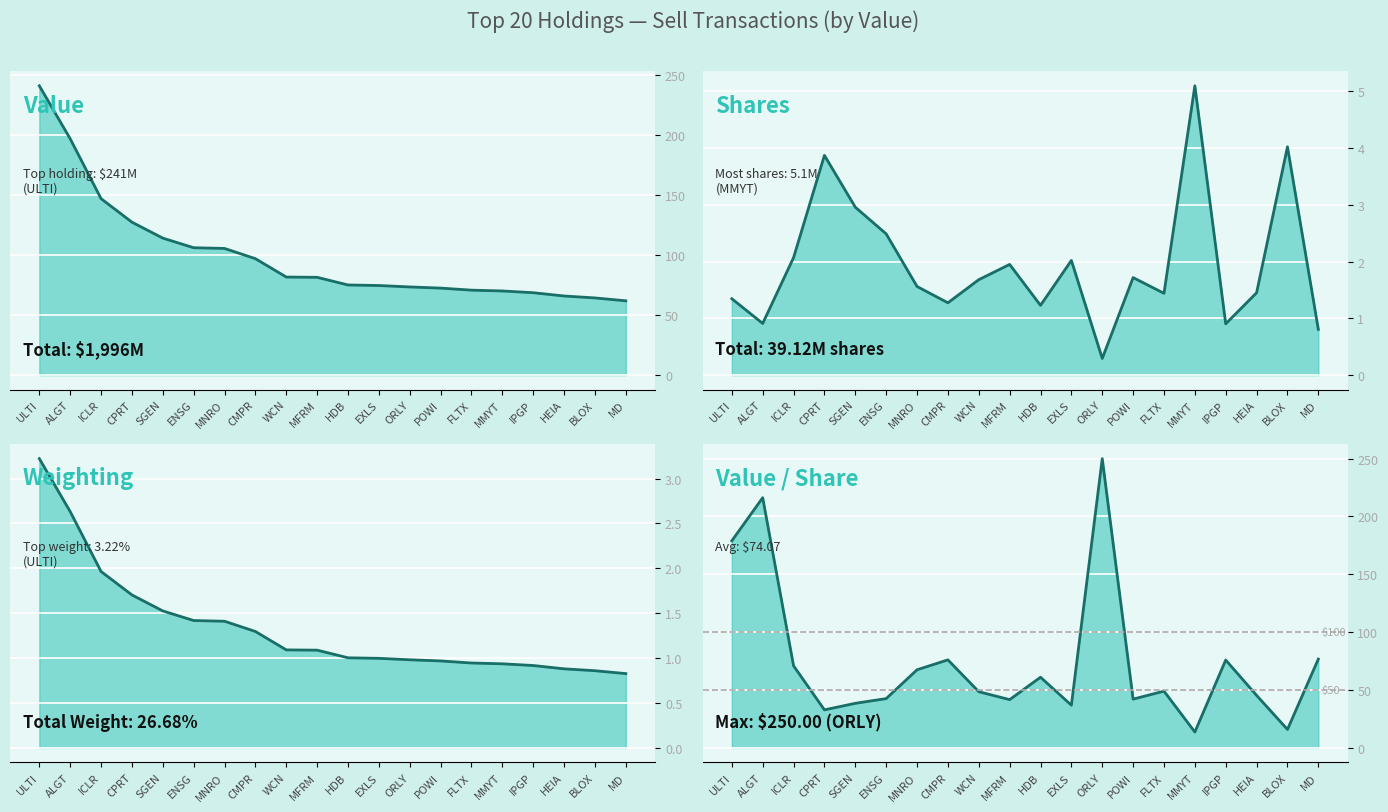

At which label does Value/Share ($) first exceed 49?

ULTI